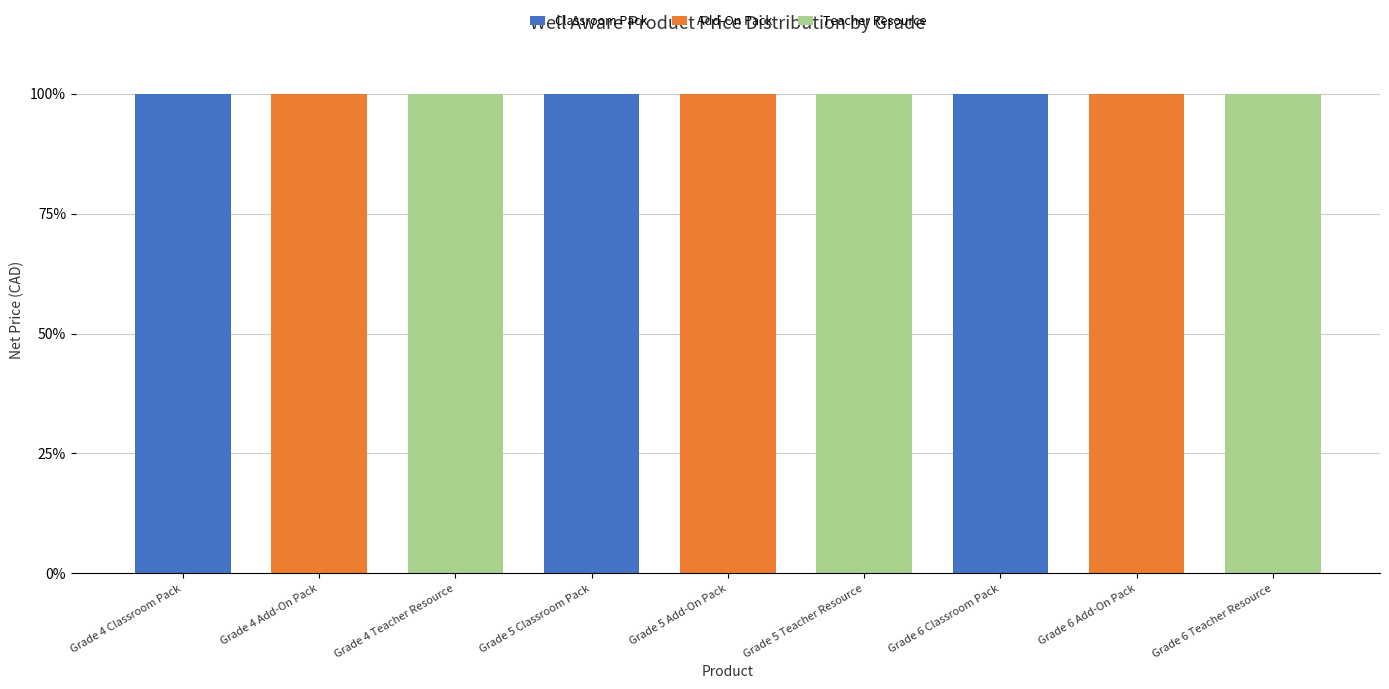

The Classroom Pack series shows 100 at Grade 5 Classroom Pack. True or false?

True